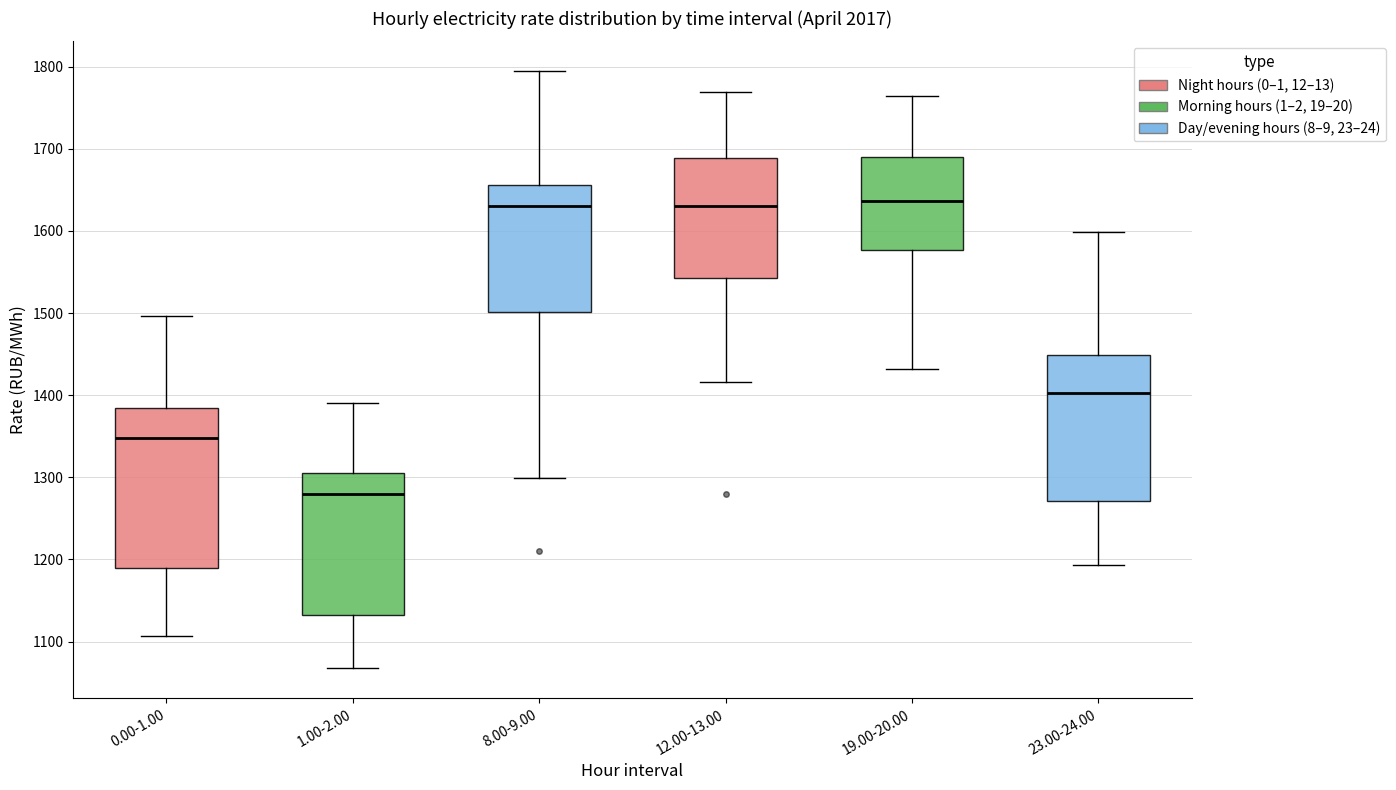

Which box has the lowest median line?

1.00-2.00